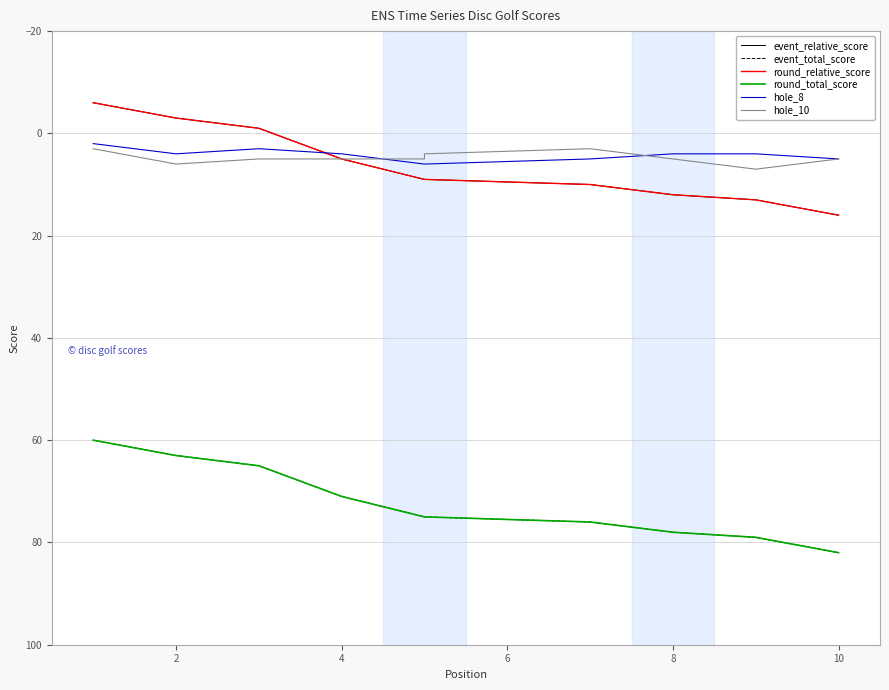

True or false: round_relative_score and round_total_score intersect in this chart.

False